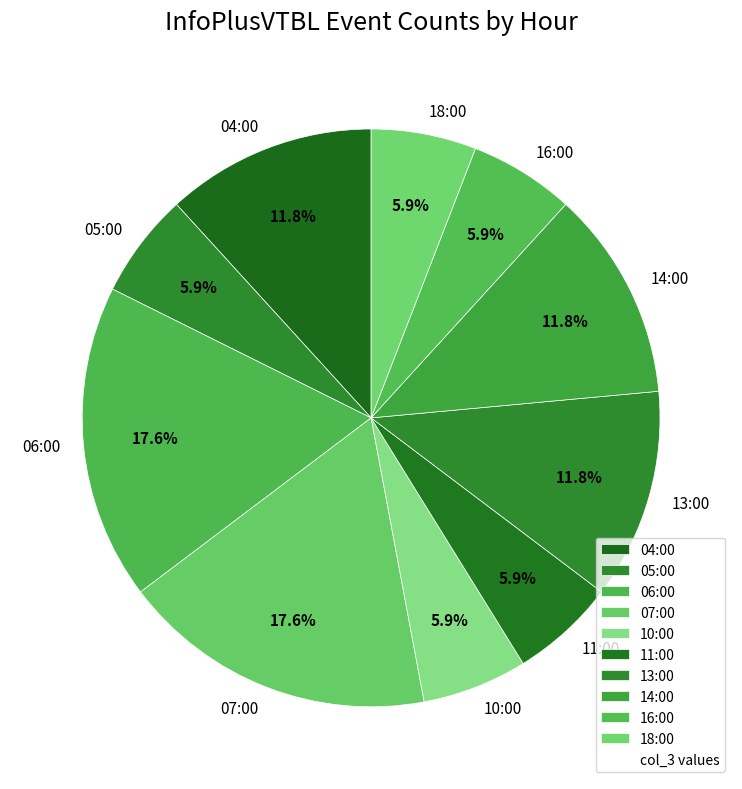

Count the number of slices in the pie.

10